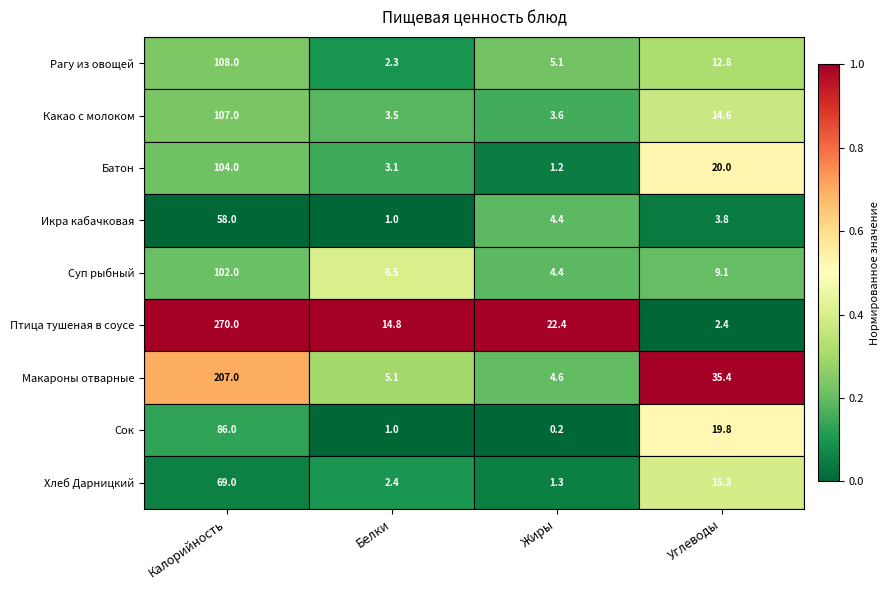

How many data points does each series have?

4